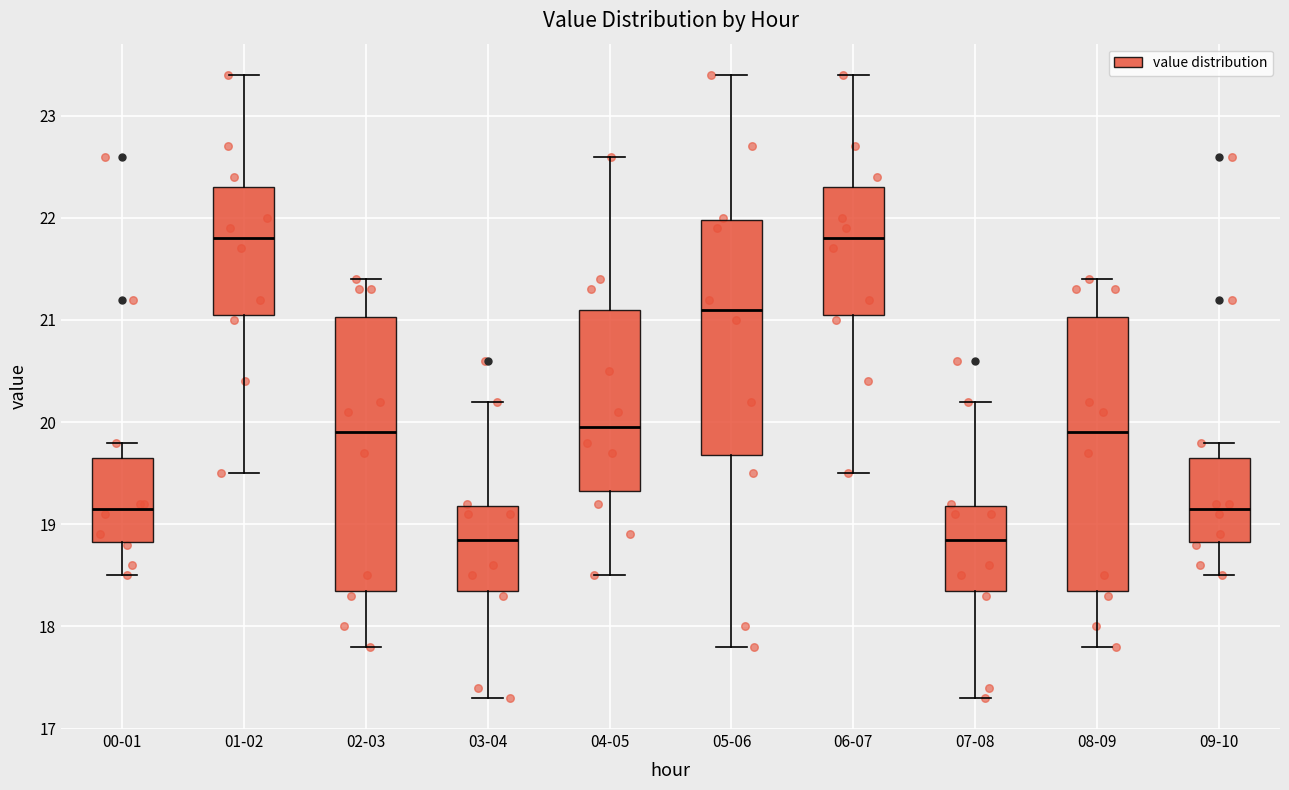

Where does the upper whisker of the box for 04-05 end on the y-axis? The values are not printed on the chart, so give them approximately, as read against the axis.

22.6